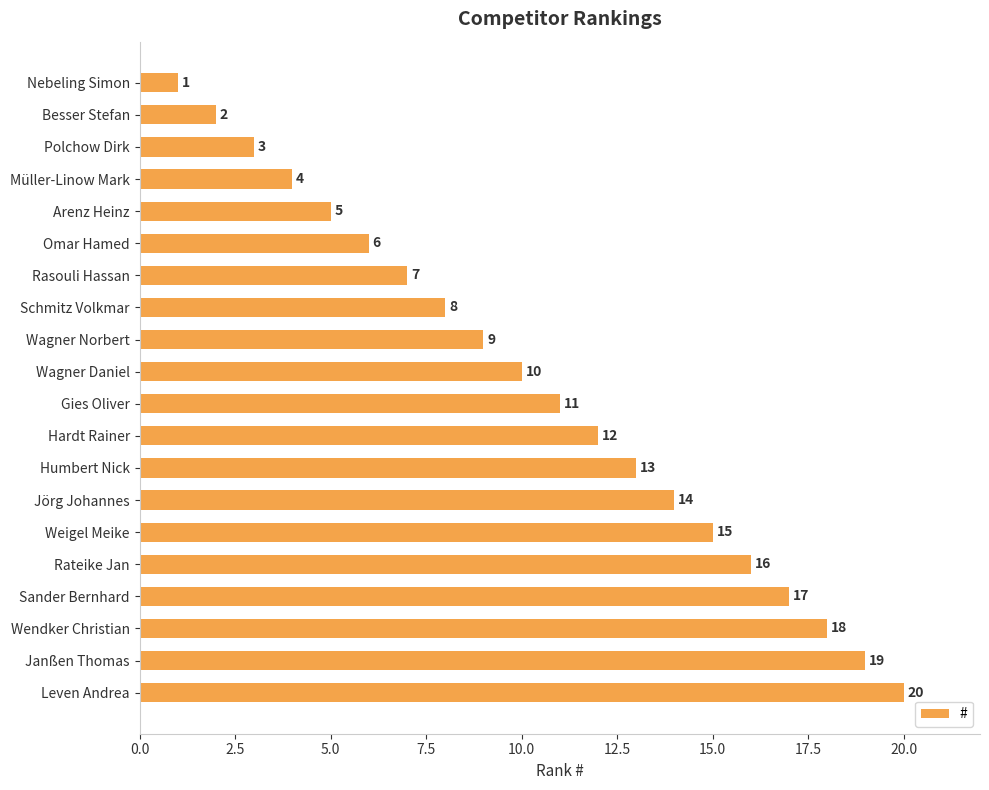

The chart shows a value of 3 at Polchow Dirk. True or false?

True